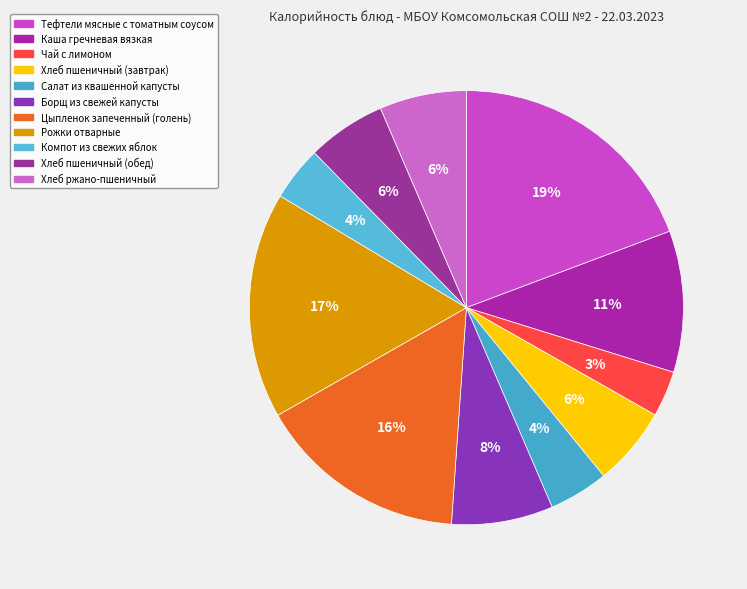

Does any single category account for the majority?

No